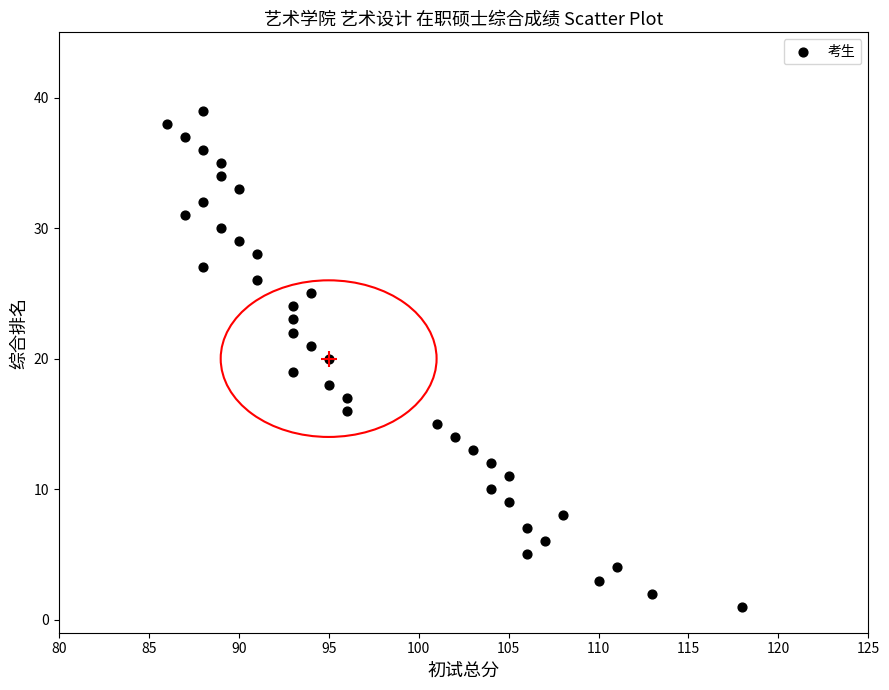

What is the range of Y values (max minus min)?

38